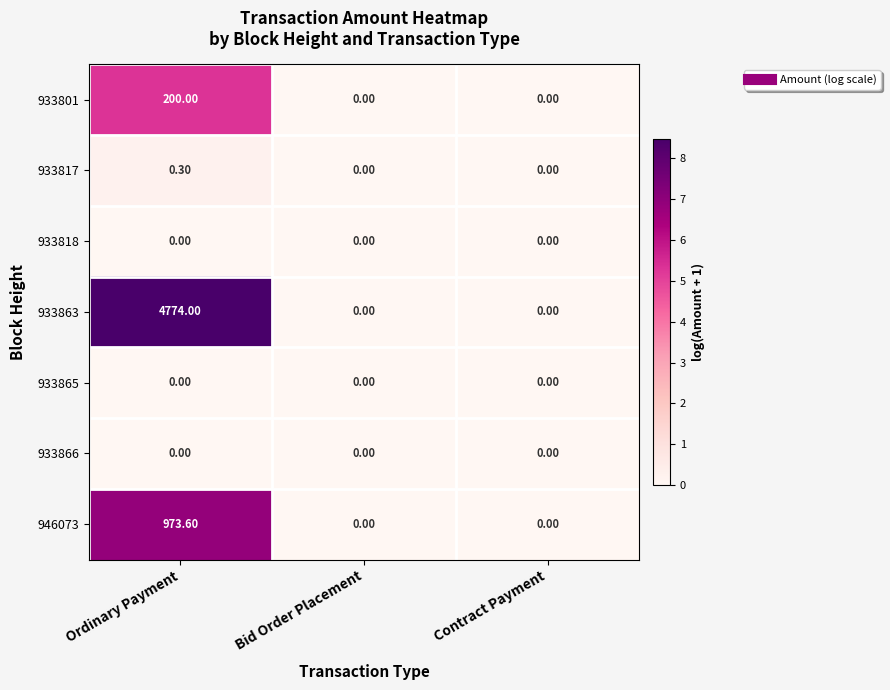

What is the difference between the maximum and minimum values in the 933801 series?

200.0